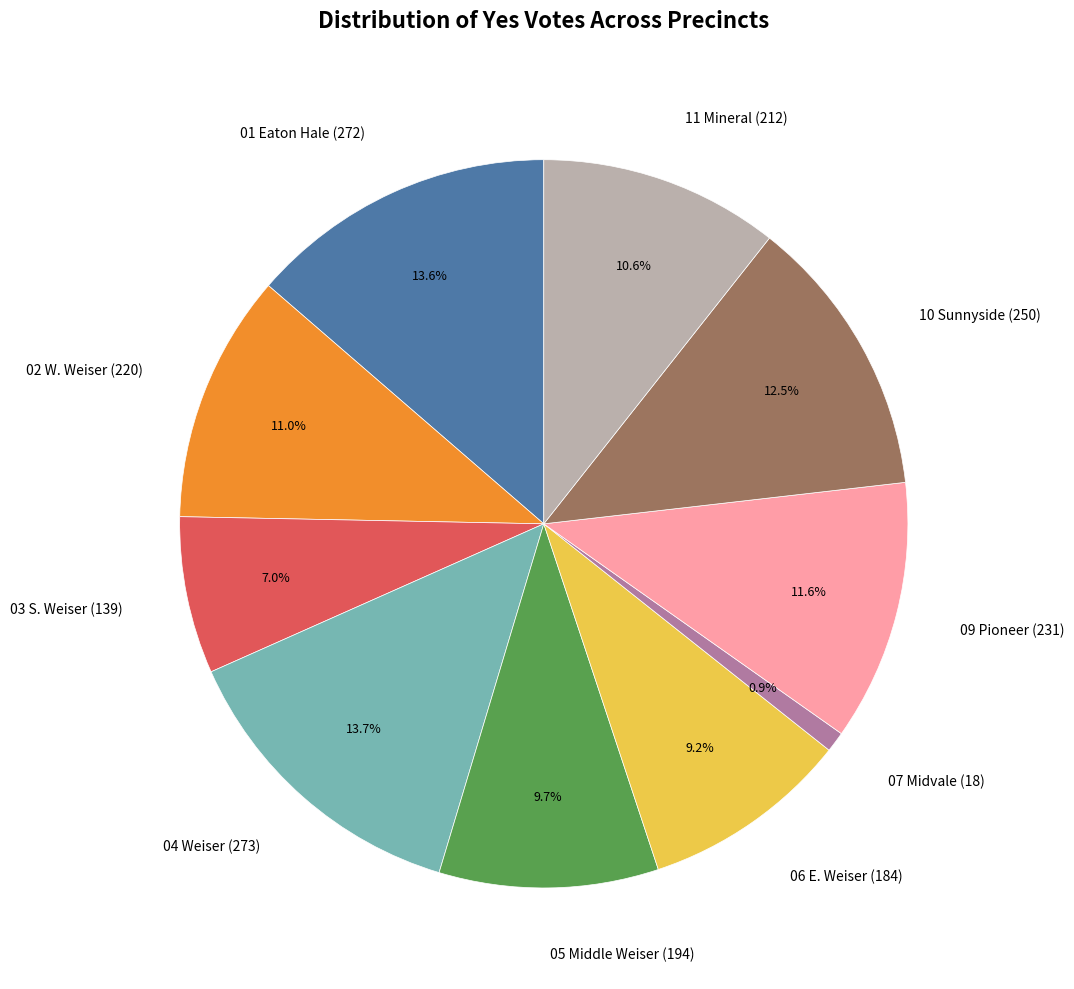

What portion of the pie excludes 10 Sunnyside?

87.5%